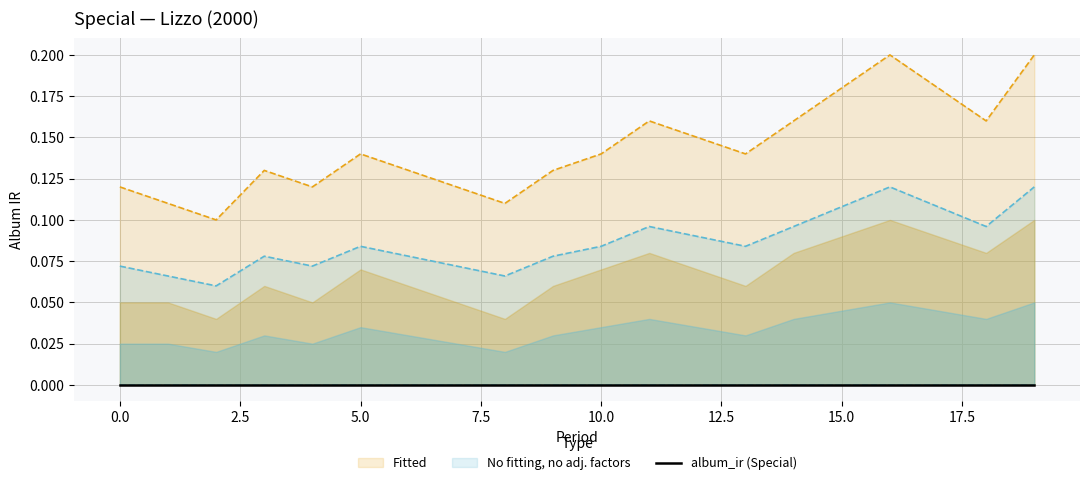

What is the highest value of the Special_upper1 series?

0.1